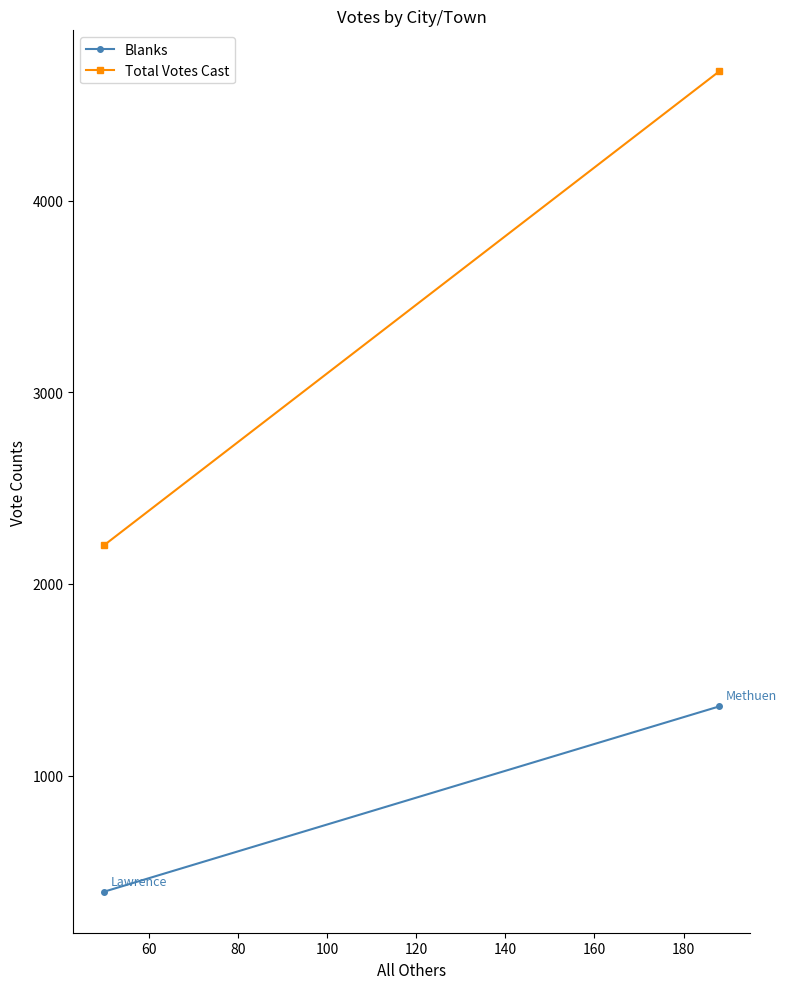

List the series in order of their overall mean, lowest first.

Blanks, Total Votes Cast